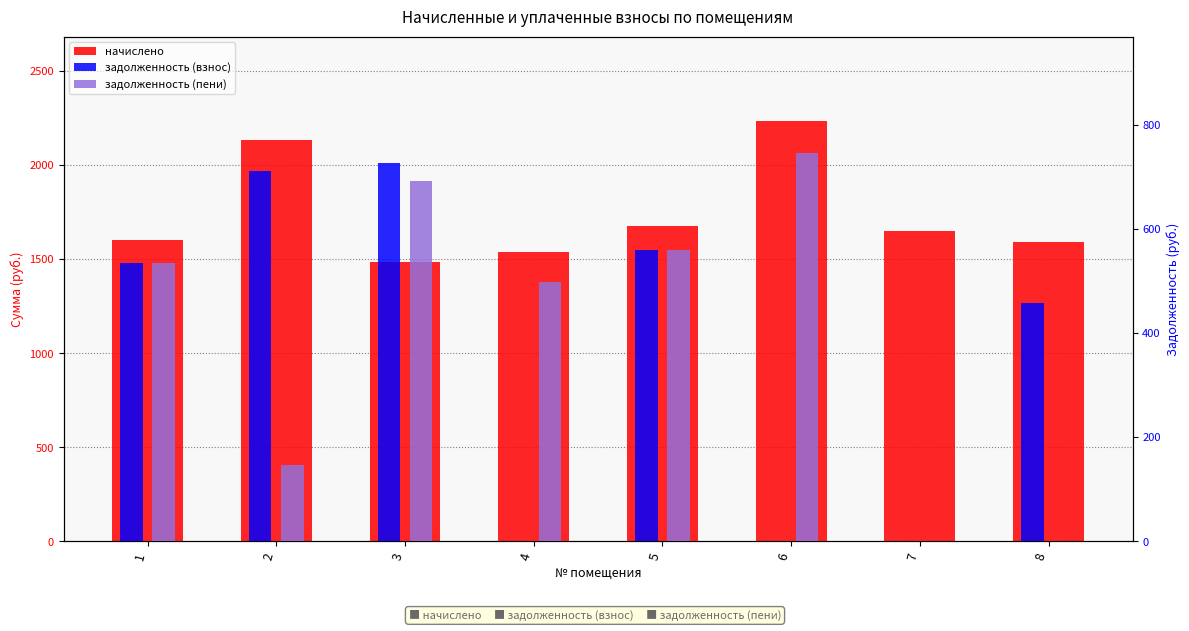

What is the spread (max minus min) of values at 1?

1068.0